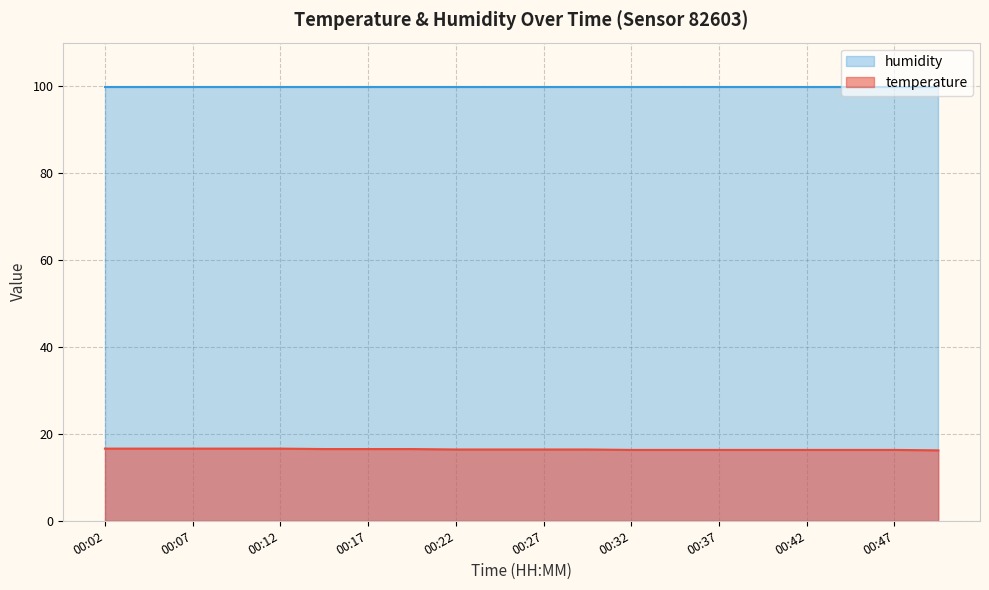

Which label corresponds to the smallest value in the chart?

00:49